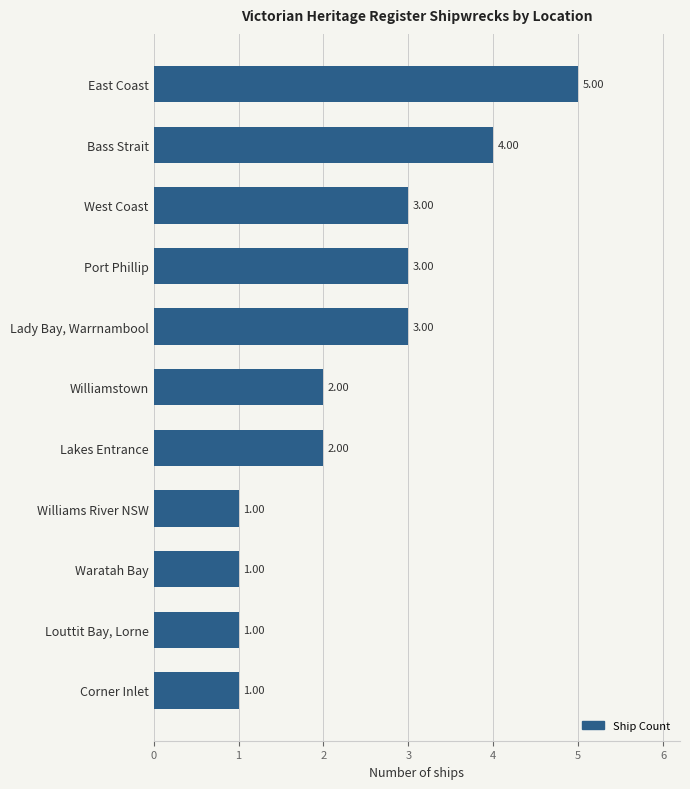

What is the maximum value shown in the chart?

5